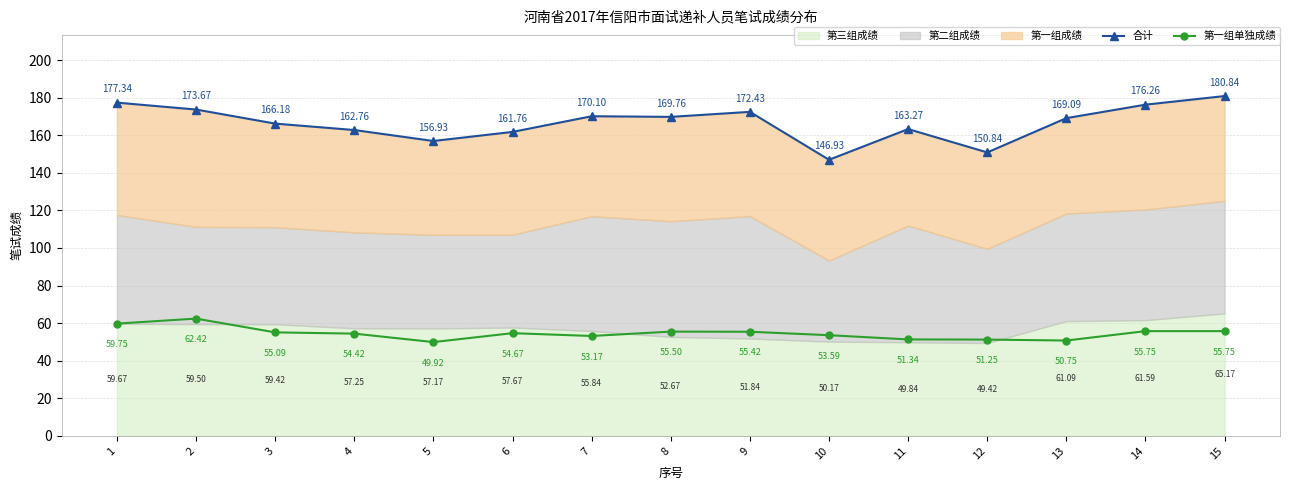

What is the value of the 第一组单独成绩 point at the 14th from the left?

55.8